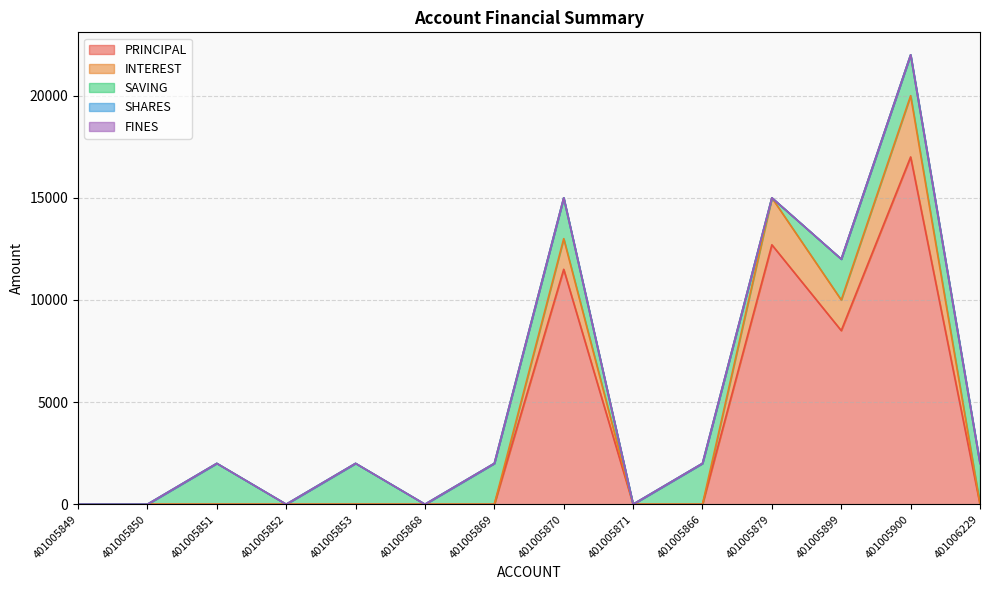

Which category has the lowest value in the FINES series?

401005849